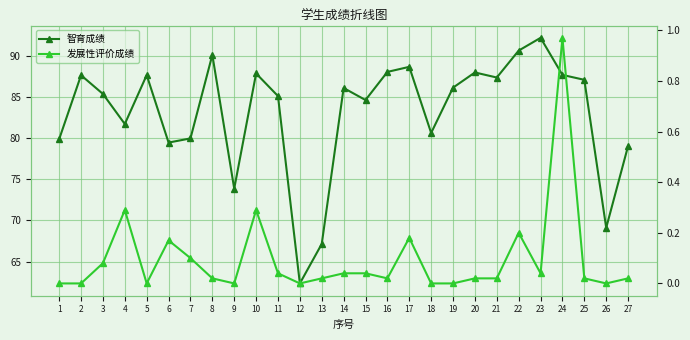

What is the sum of the 智育成绩 values at 18 and 8?

170.7